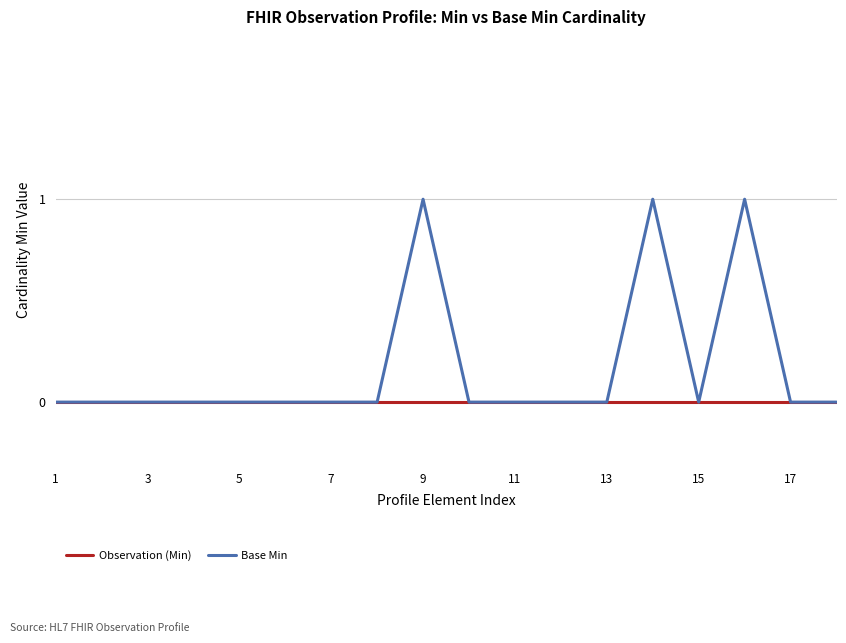

Which series has the largest total across all categories?

Base Min